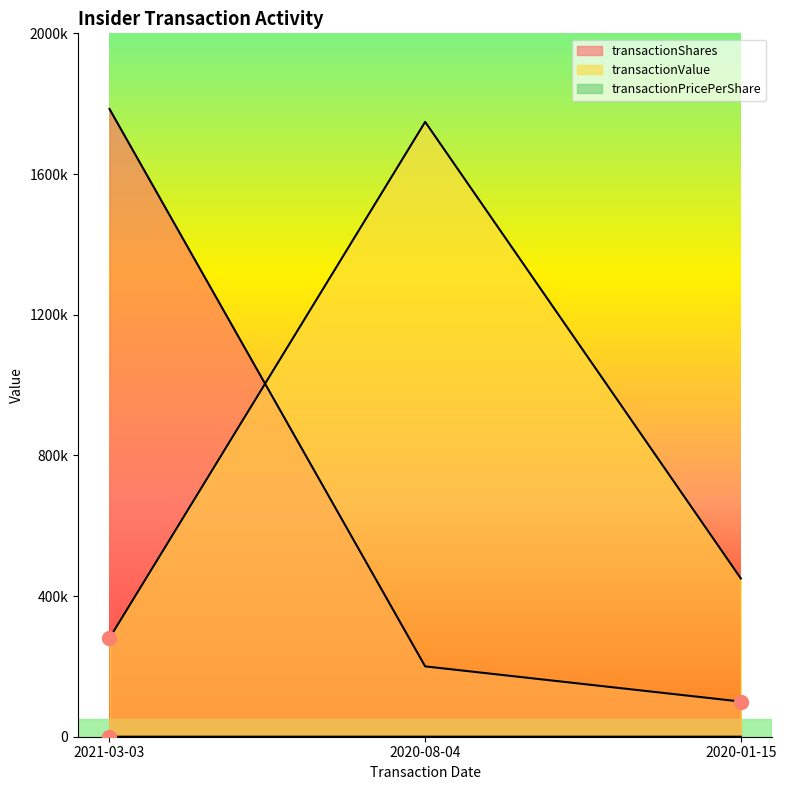

What is the sum of all transactionValue values?

2478425.0